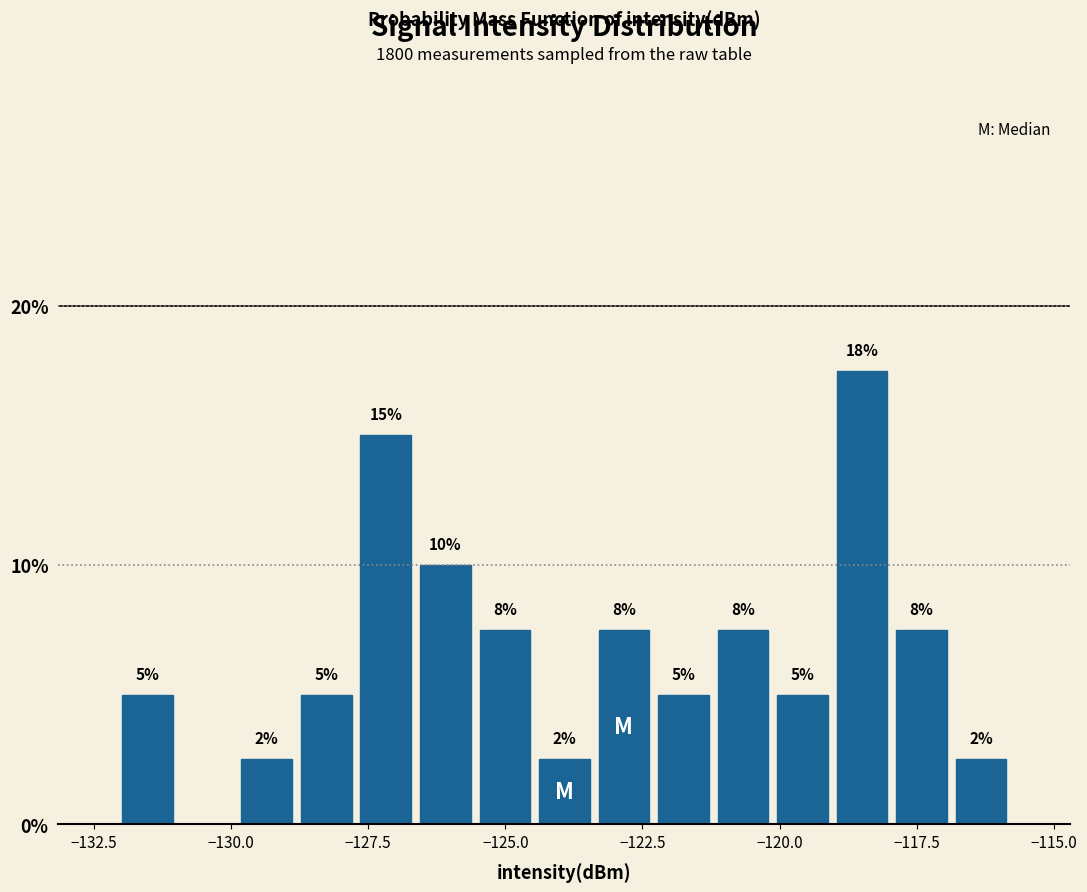

Around what value on the x-axis is the tallest bar? Give the approximate position of its centre, as read against the axis.

-118.5